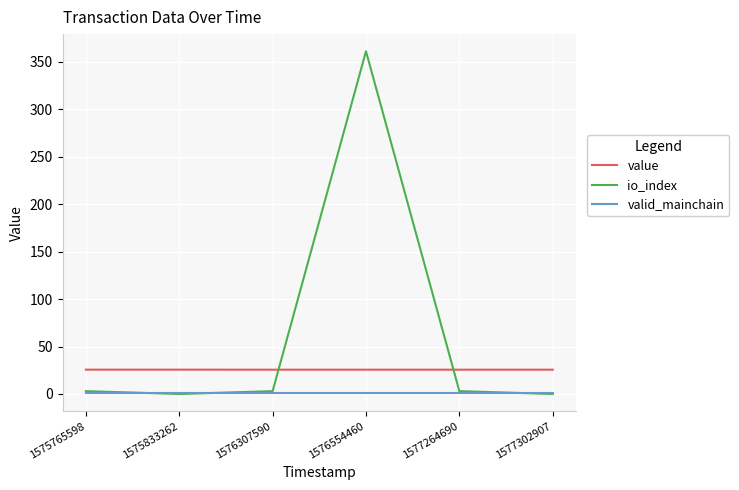

At which category does the chart reach its peak across all series?

1576554460